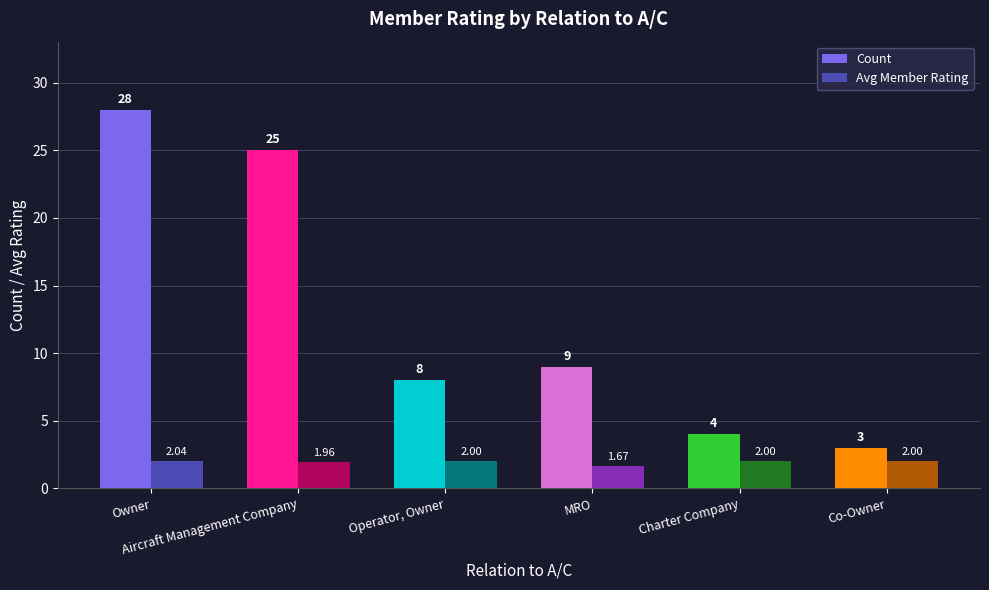

What are all the series names shown in the legend?

Count, Avg Member Rating